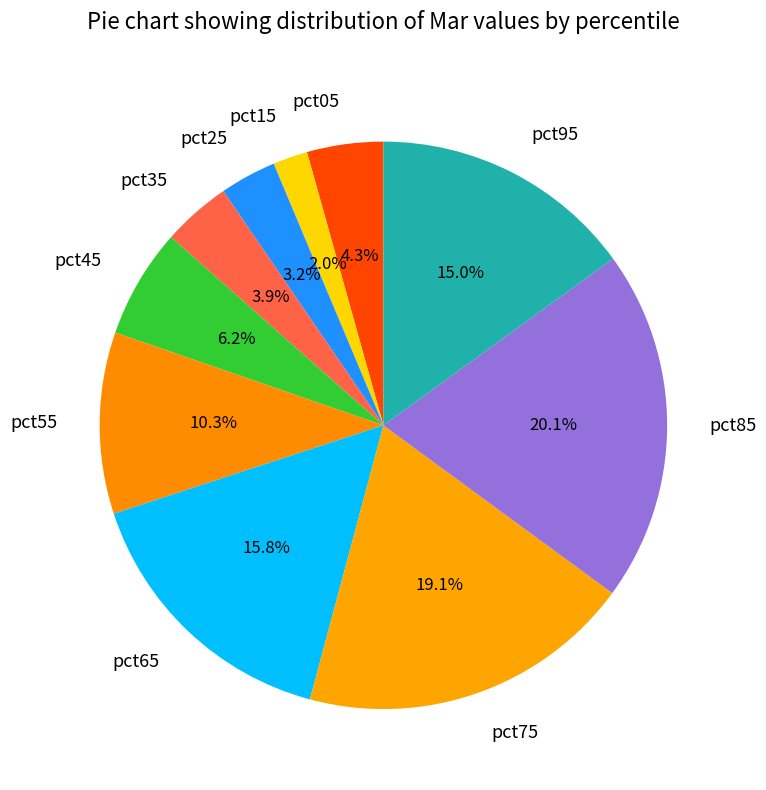

Combined, do pct75 and pct95 account for over 50%?

No